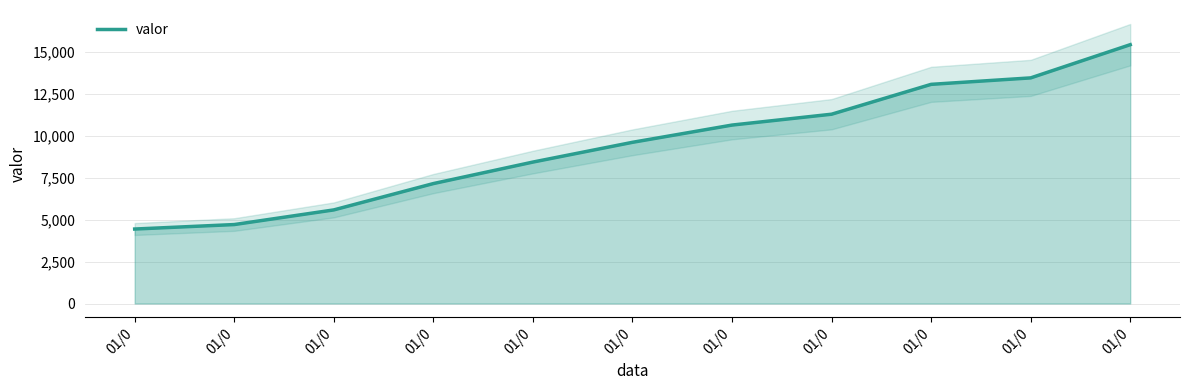

Does the chart display data point markers on the line(s)?

No